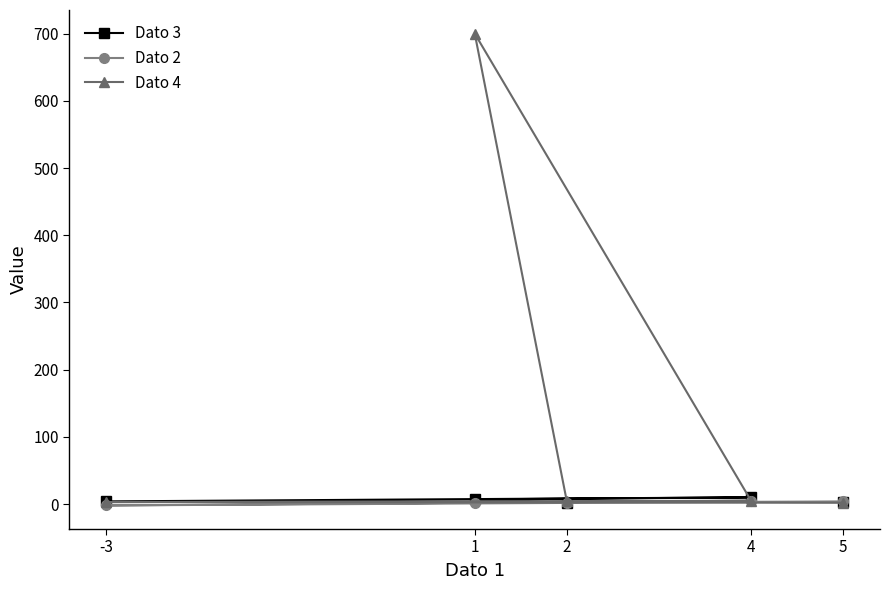

Does the chart display data point markers on the line(s)?

Yes